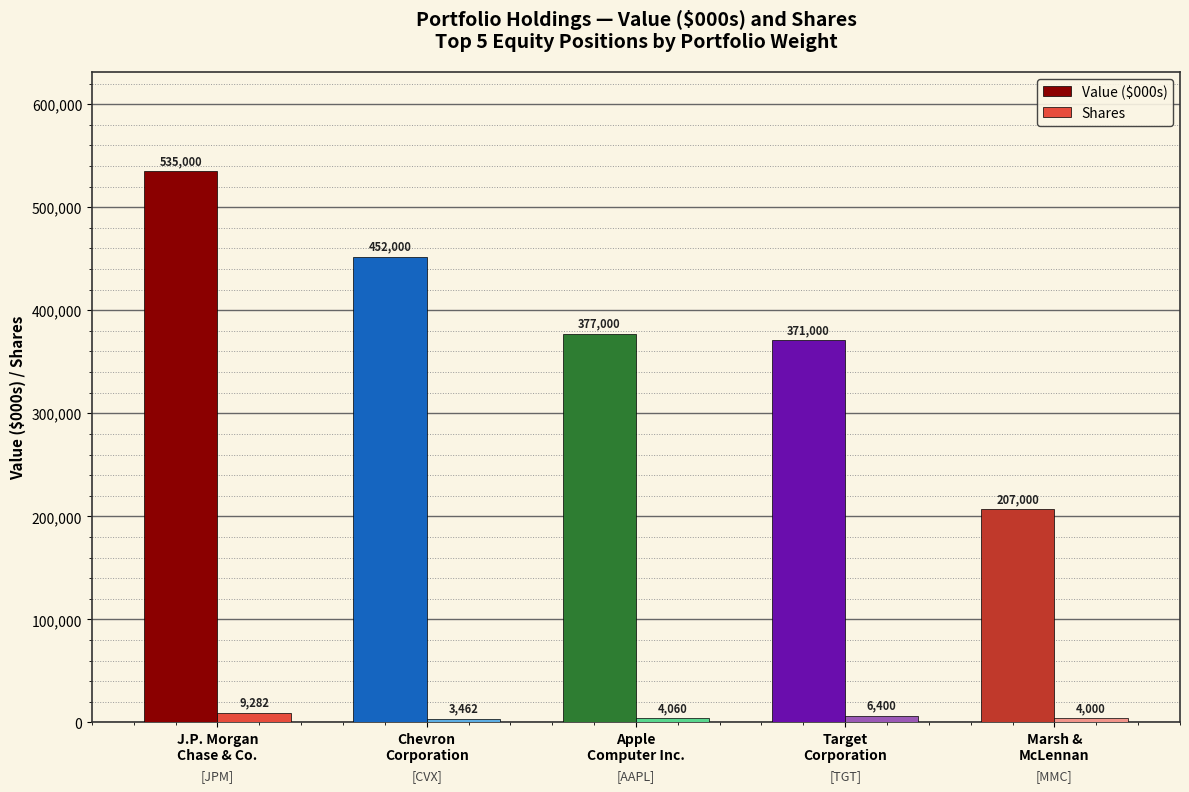

At which category does the chart reach its peak across all series?

J.P. Morgan
Chase & Co.